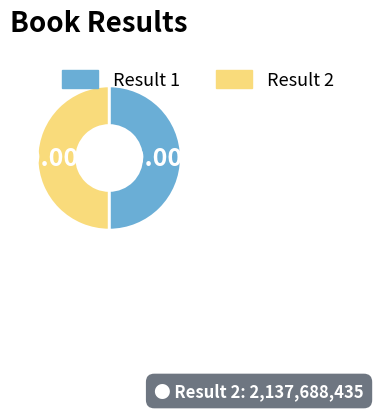

Is the sum of Result 2 and Result 1 greater than half?

Yes